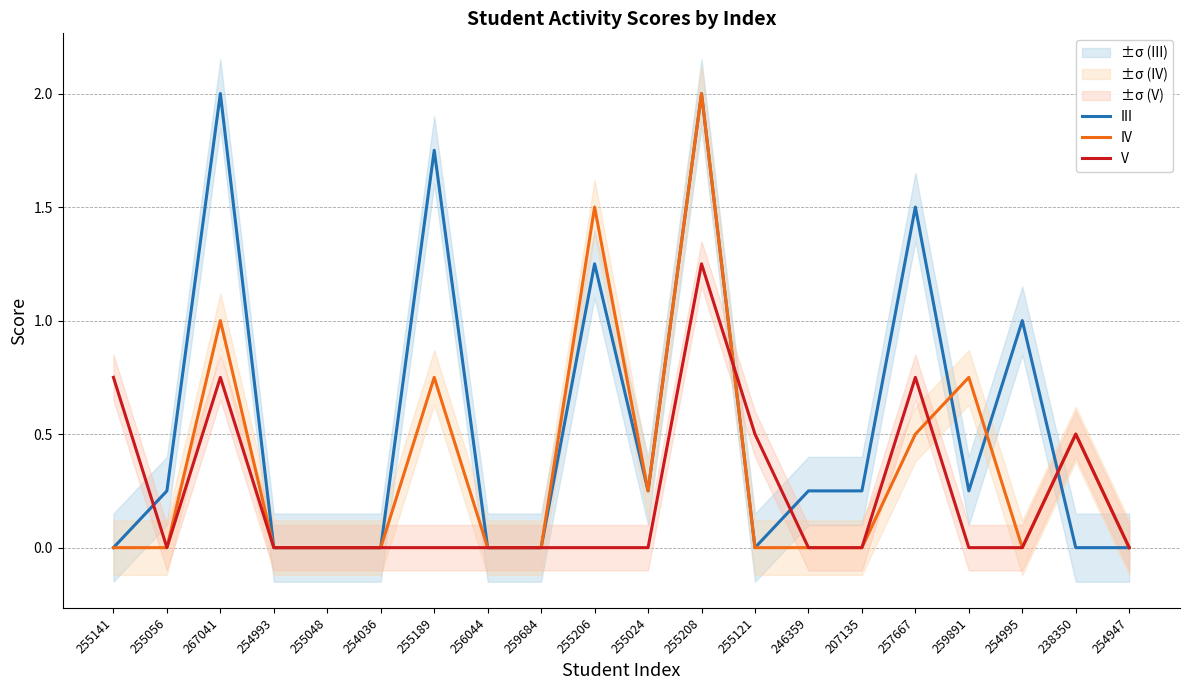

Which series ends up on top after the final intersection of V and IV?

IV